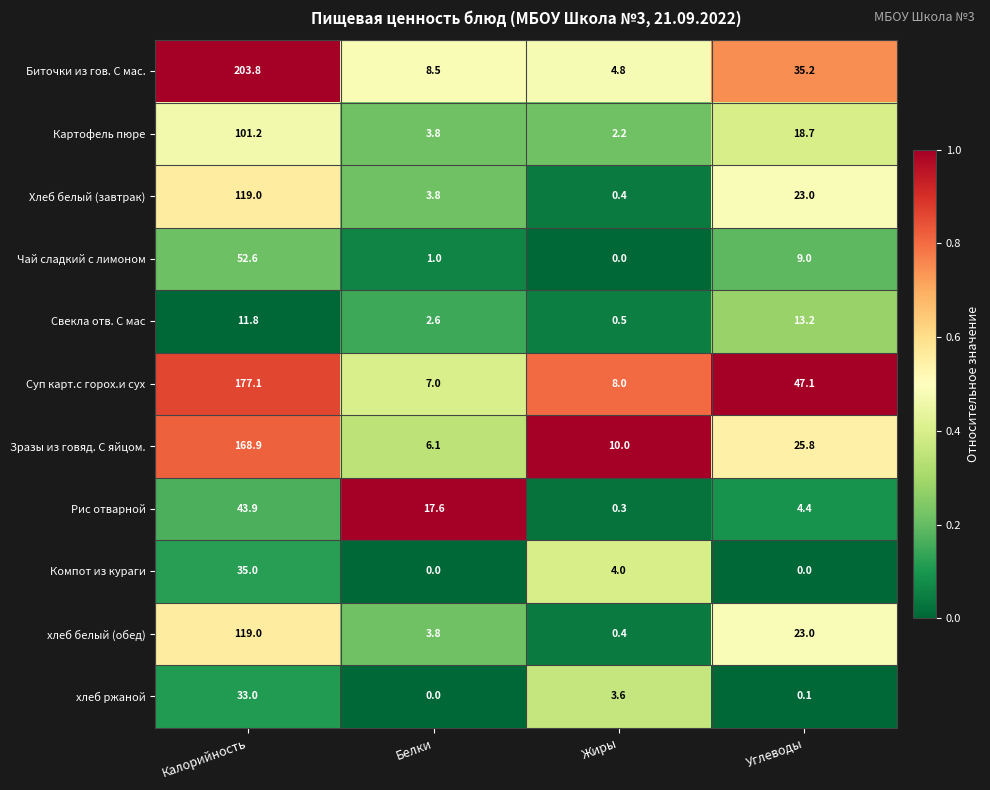

At which category is the sum across all series the highest?

Калорийность